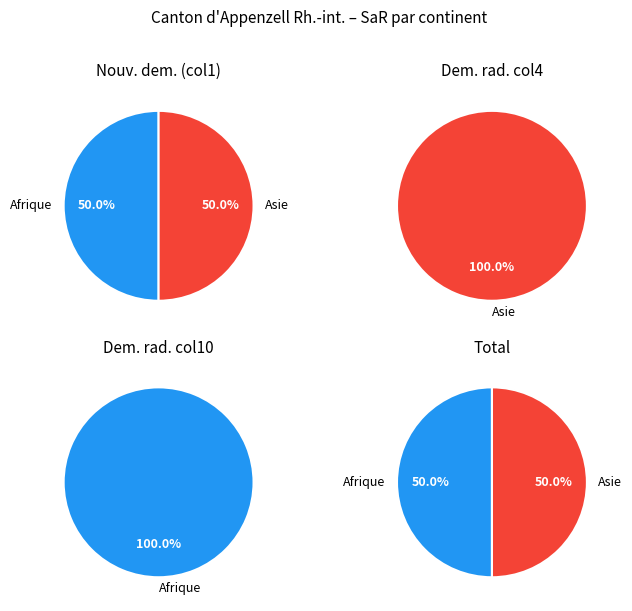

How many segments does this pie chart have?

6